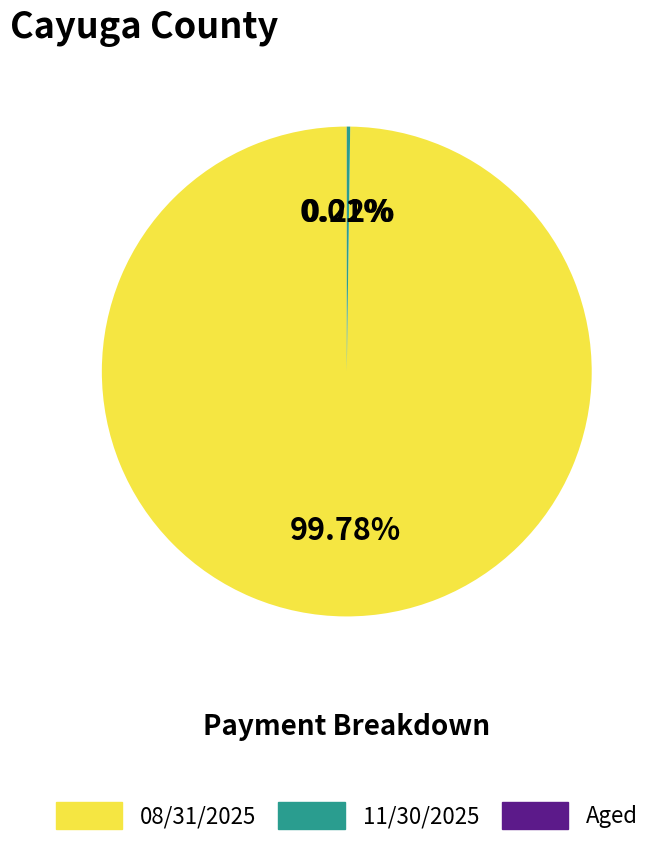

Is there a majority slice in this chart?

Yes